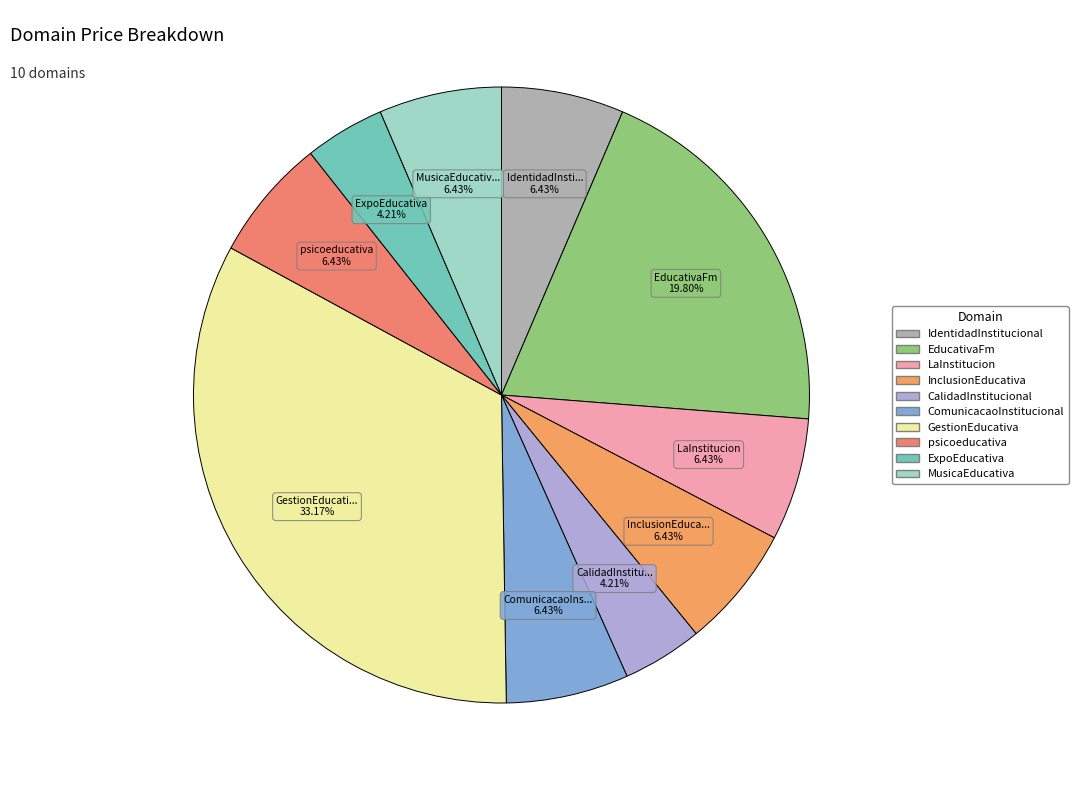

How many slices are in this pie chart?

10